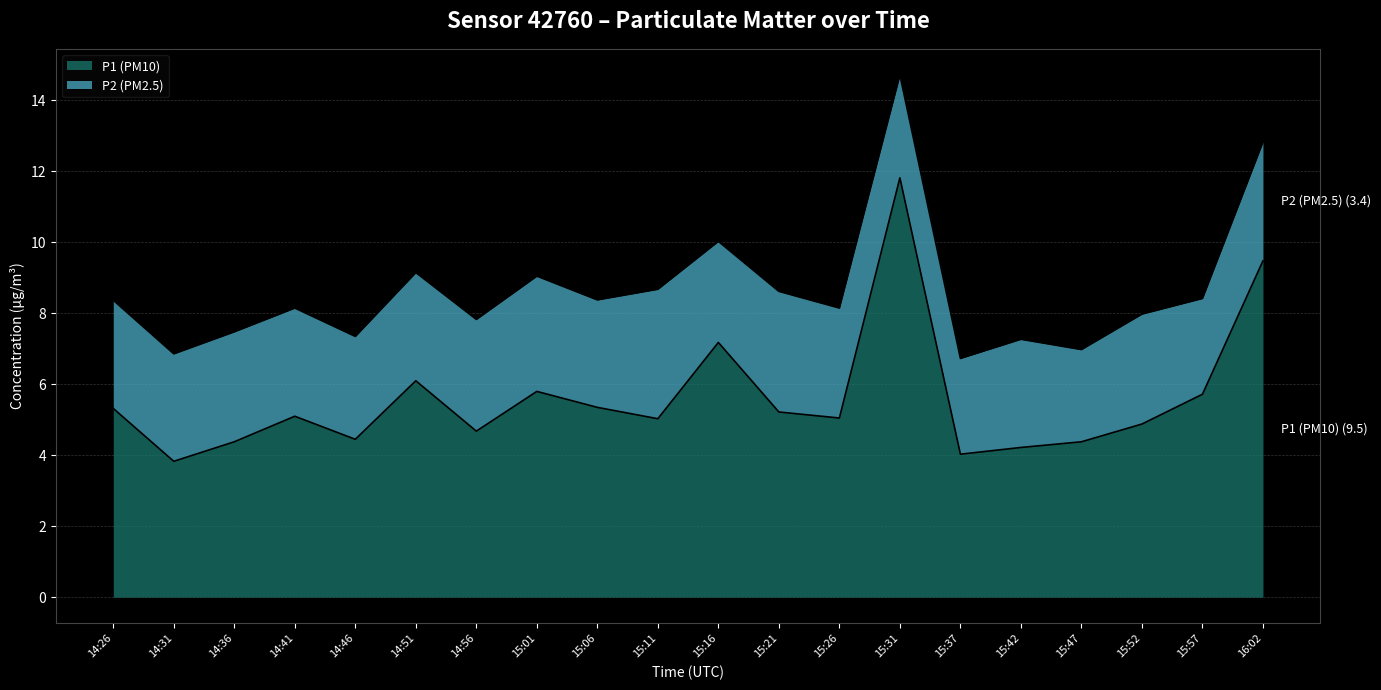

What is the label of the 19th point from the right?

14:31